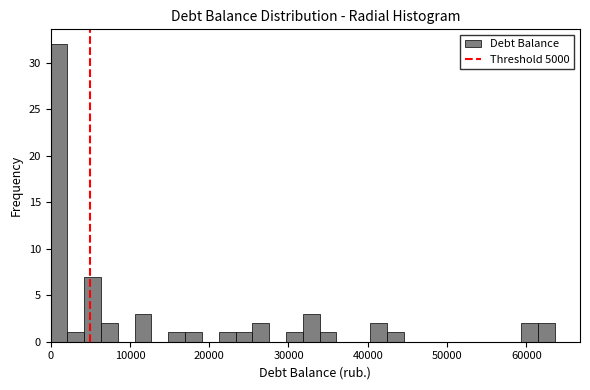

Read against the x-axis, roughly where is the centre of the tallest bar?

1000